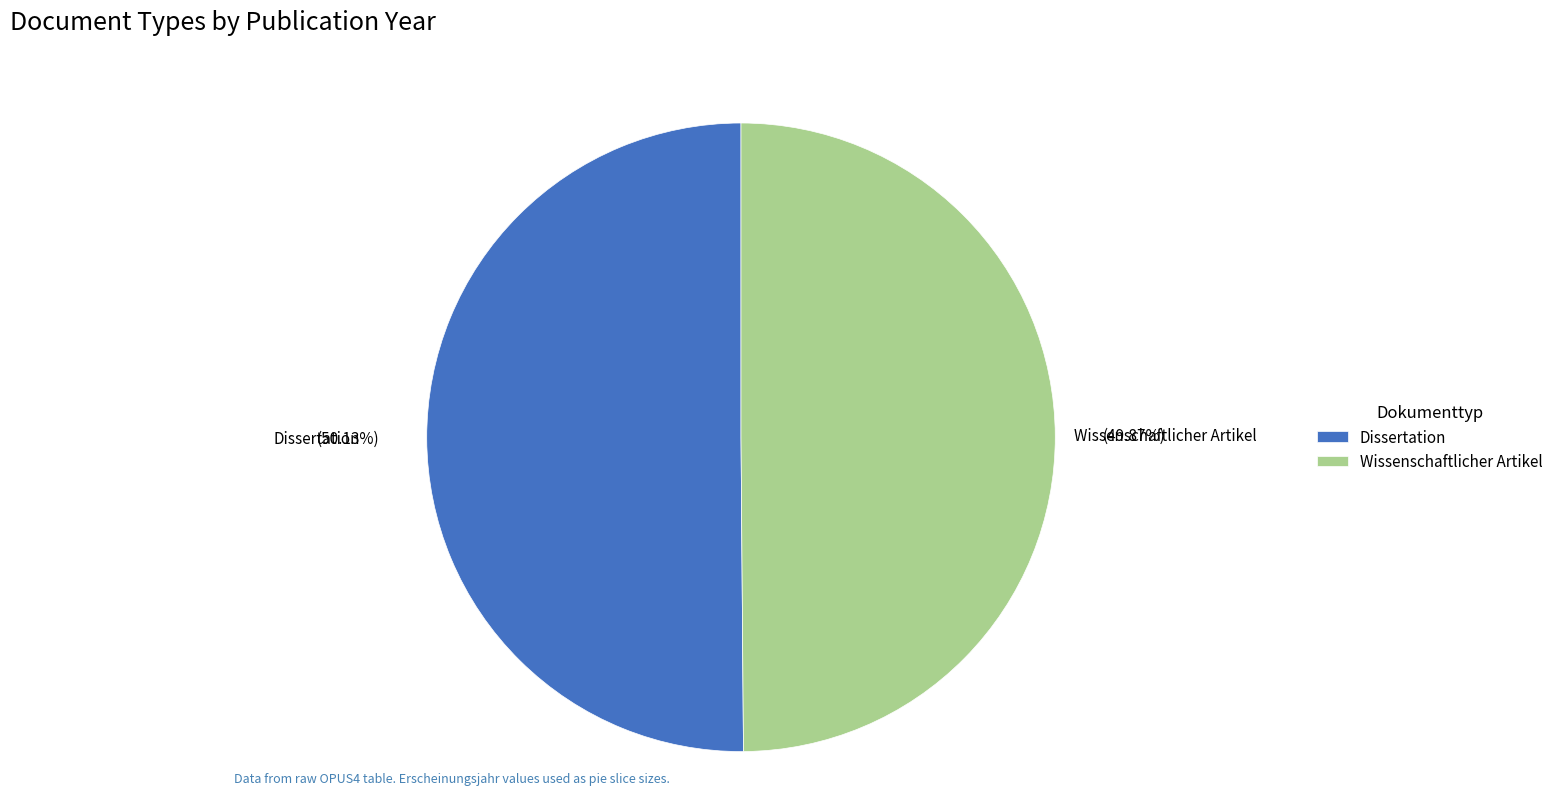

To the nearest percent, what is the combined percentage of Dissertation and Wissenschaftlicher Artikel?

100%